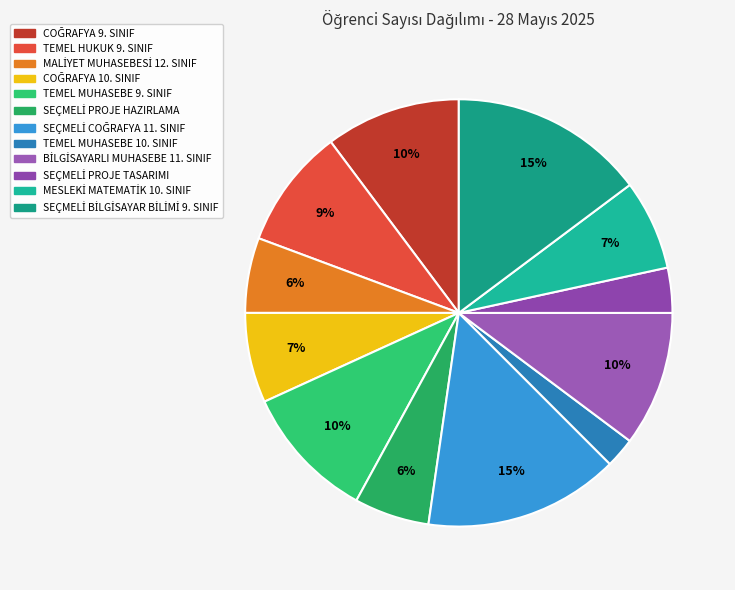

Does any single category account for the majority?

No